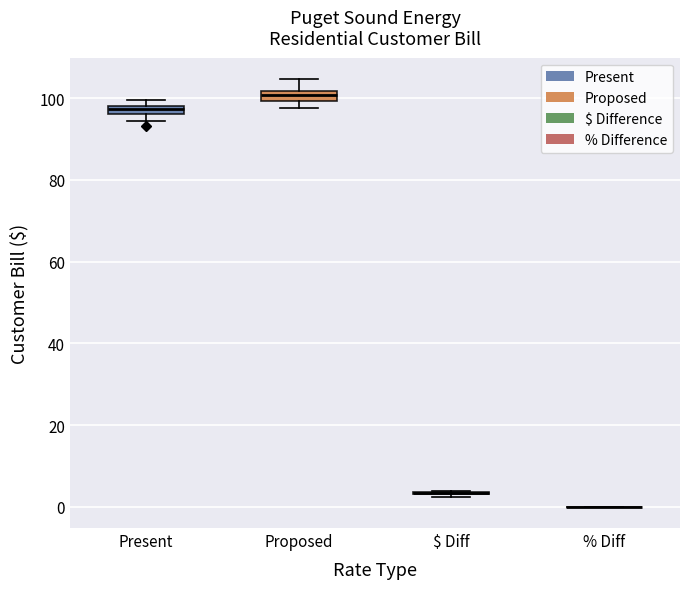

Where is the upper edge of the box for Proposed on the y-axis? The values are not printed on the chart, so give them approximately, as read against the axis.

102